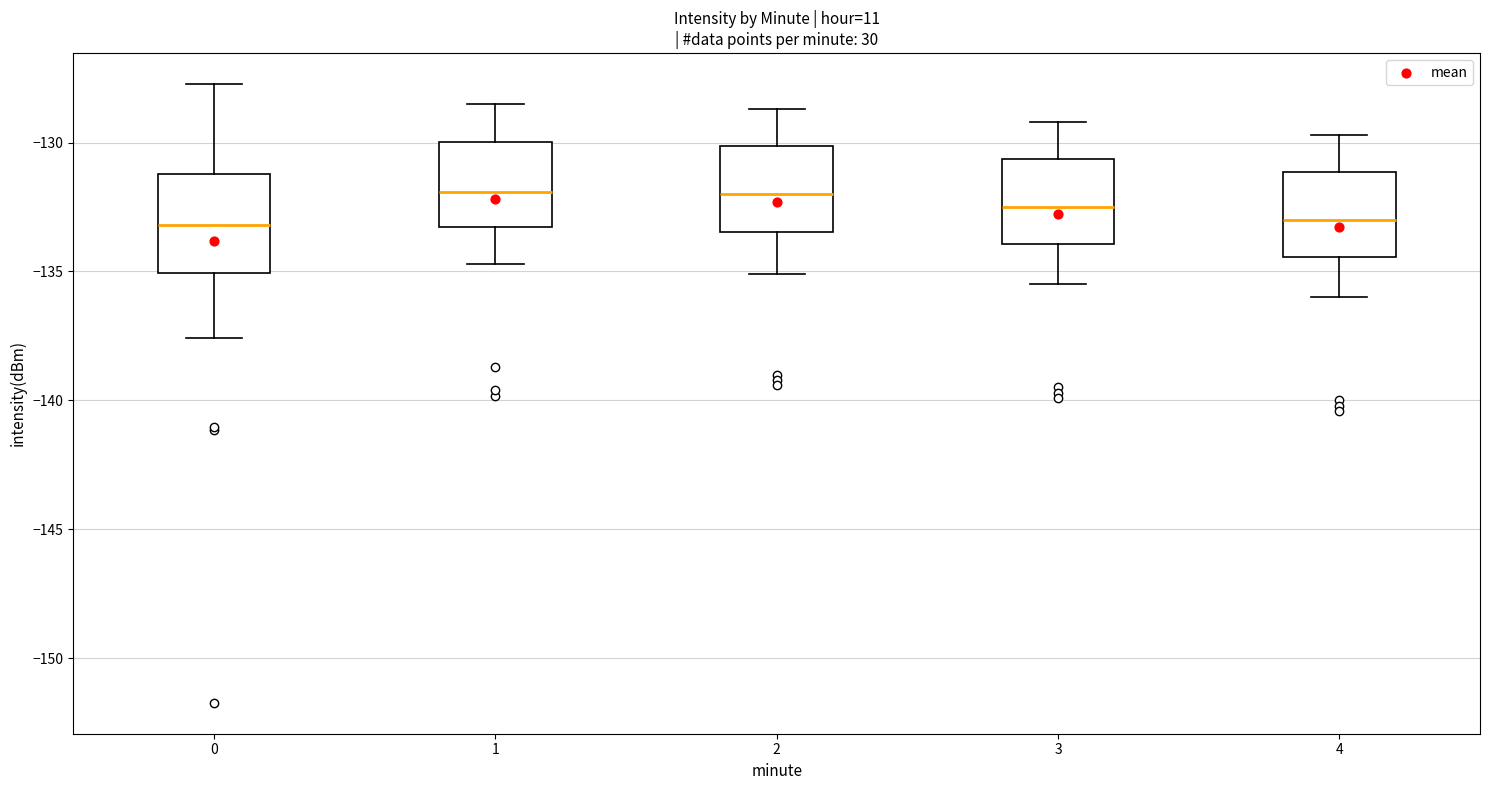

Reading left to right, read every box against the y-axis: the position of its median line, the range the box covers, and the ends of its whiskers. The values are not printed on the chart, so give them approximately, as read against the axis.

0: median -133.0, box -135.0 to -131.0, whiskers -137.5 to -127.5
1: median -132.0, box -133.5 to -130.0, whiskers -134.5 to -128.5
2: median -132.0, box -133.5 to -130.0, whiskers -135.0 to -128.5
3: median -132.5, box -134.0 to -130.5, whiskers -135.5 to -129.0
4: median -133.0, box -134.5 to -131.0, whiskers -136.0 to -129.5